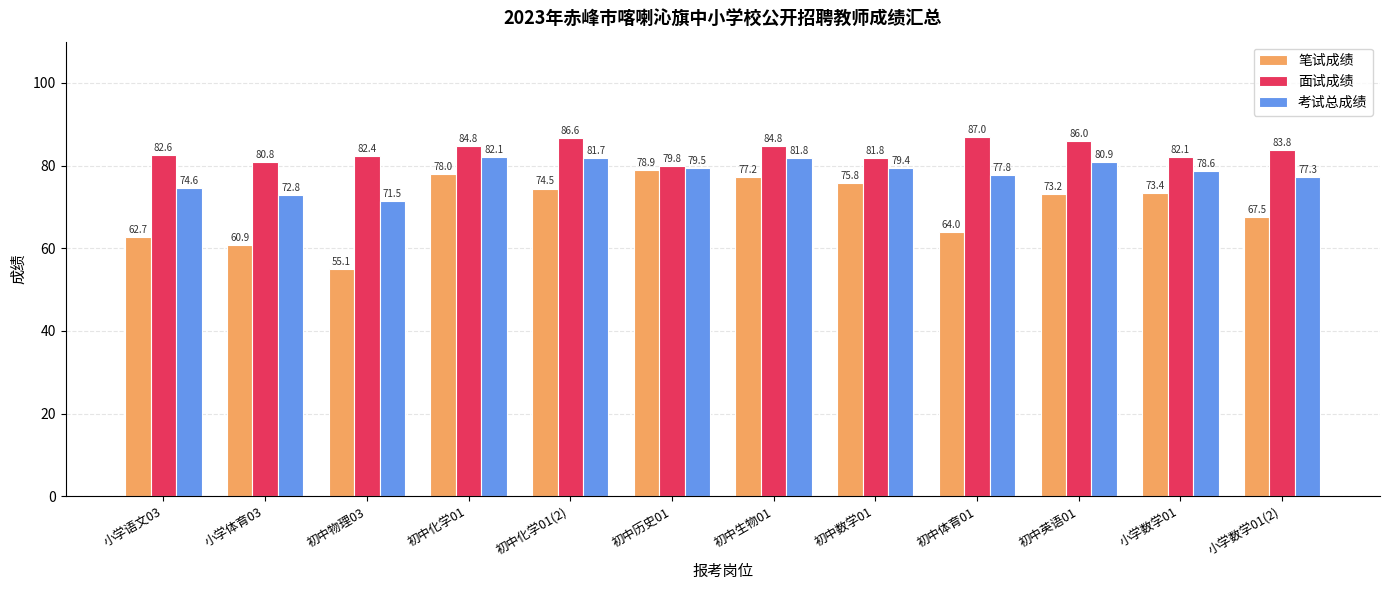

At which category is the sum across all series the highest?

初中化学01